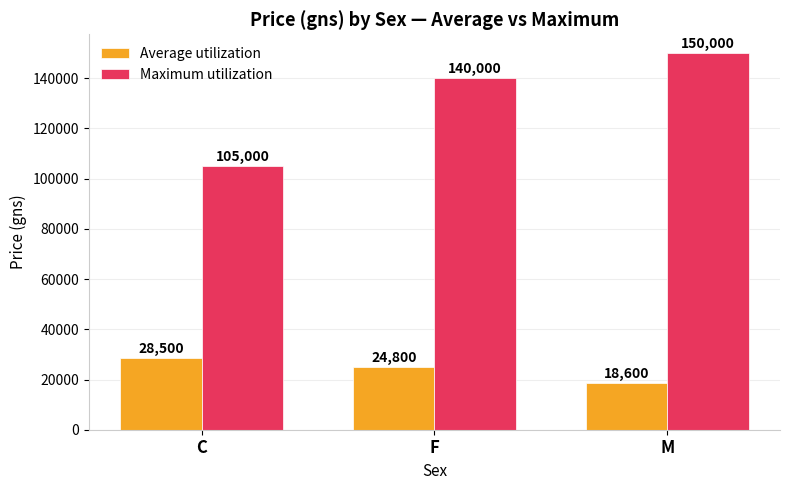

What is the total value across all series at F?

164800